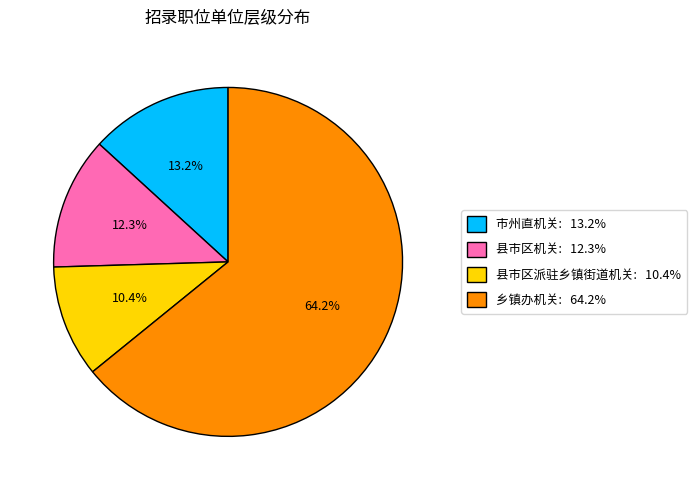

Does 乡镇办机关 account for over 50% of the chart?

Yes